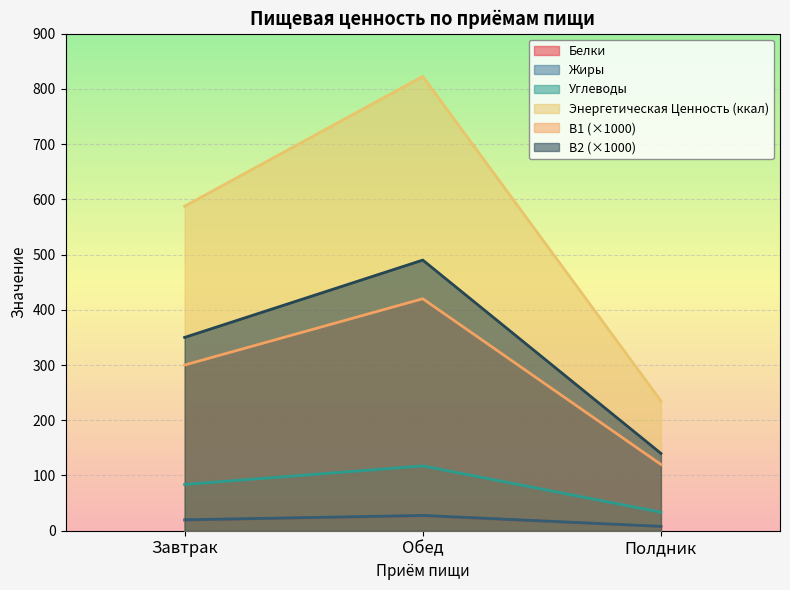

Where is Жиры nearest to the value 17?

Завтрак